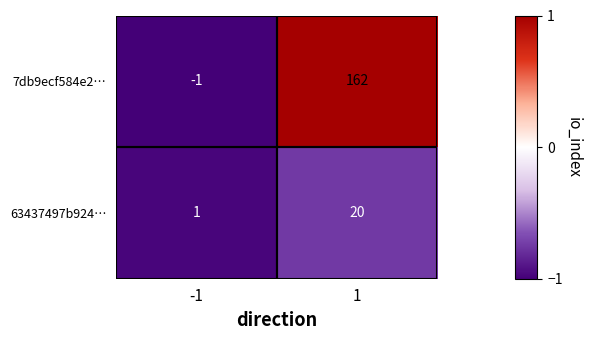

Rank the series by their average value, from highest to lowest.

7db9ecf584e2…, 63437497b924…